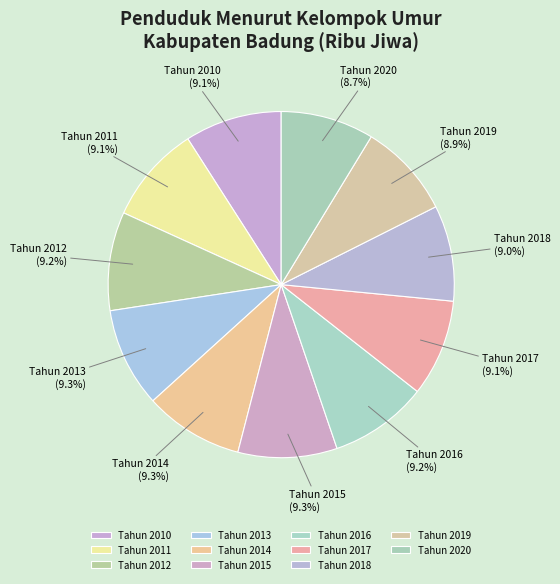

Is it true that Tahun 2019 is 21% of the pie?

False